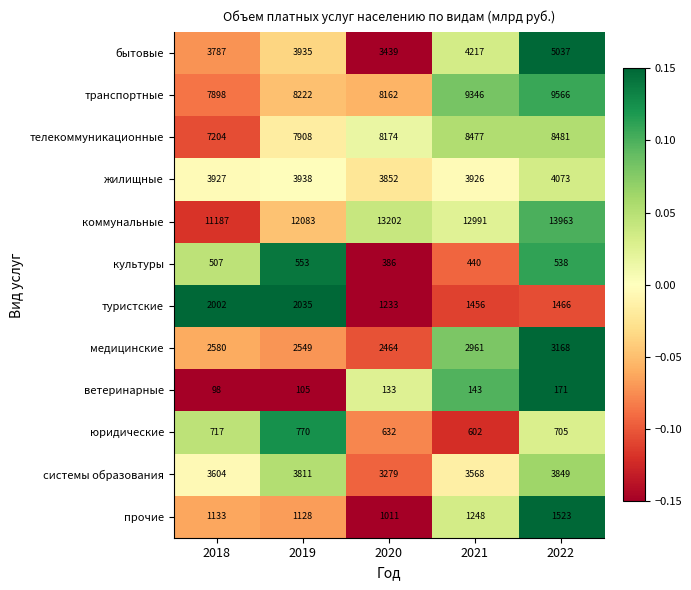

Rank the series by their maximum value, from highest to lowest.

коммунальные, транспортные, телекоммуникационные, бытовые, жилищные, системы образования, медицинские, туристские, прочие, юридические, культуры, ветеринарные